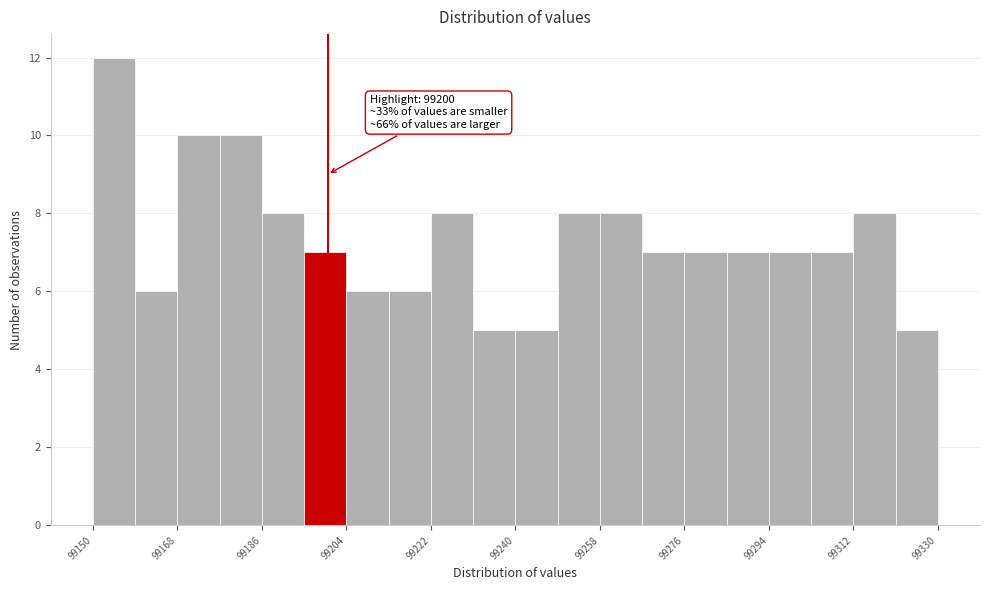

Over which range of the x-axis is the bar tallest?

99150 to 99159